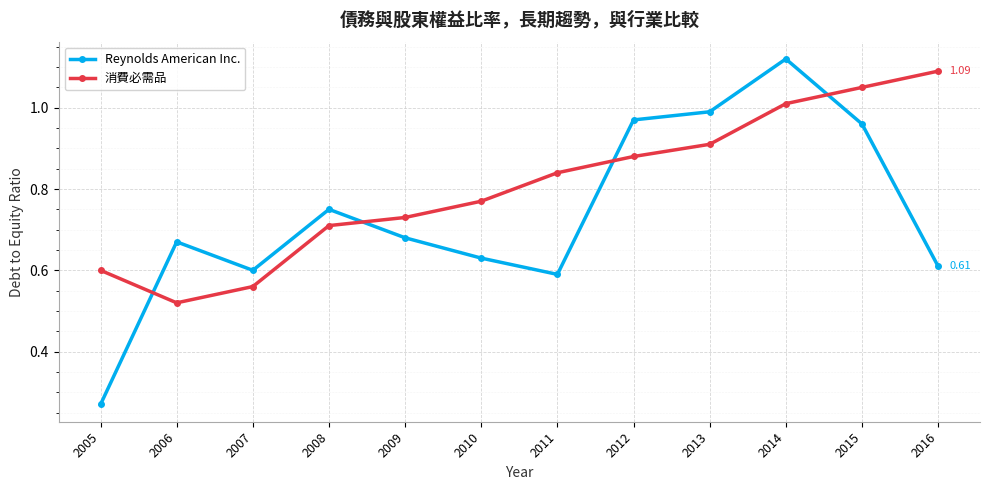

Which series has the widest spread of values?

Reynolds American Inc.